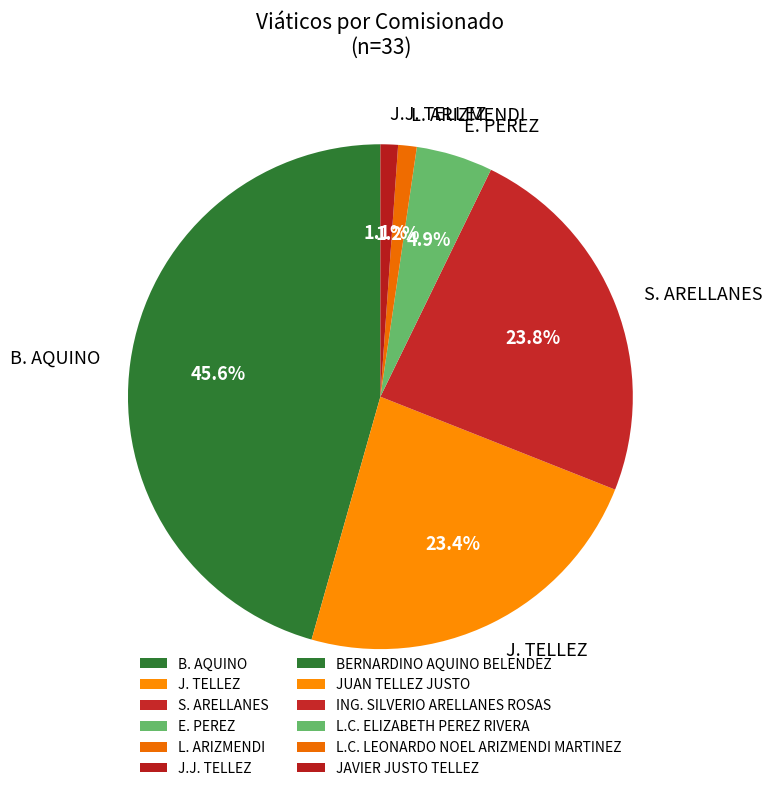

Do B. AQUINO and E. PEREZ together represent more than half of the pie?

Yes